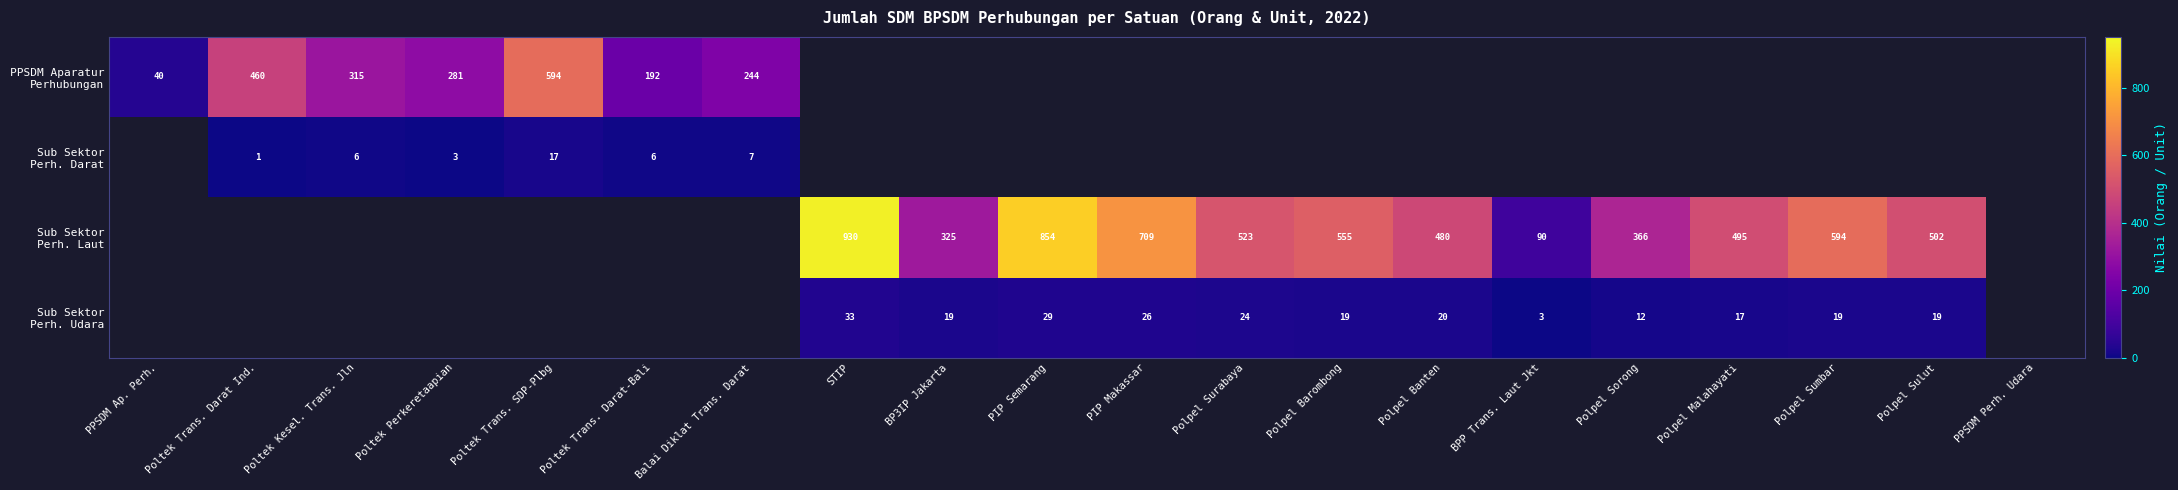

Which series changed the most between Balai Diklat Trans. Darat and Polpel Malahayati?

Sub Sektor Perh. Laut